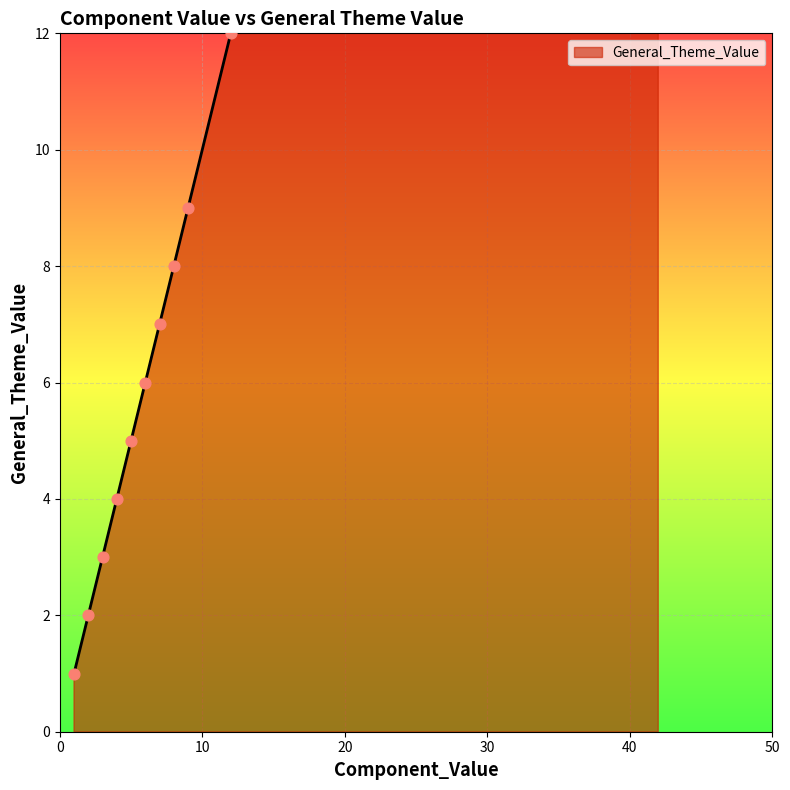

Between 42 and 31, which is larger?

42